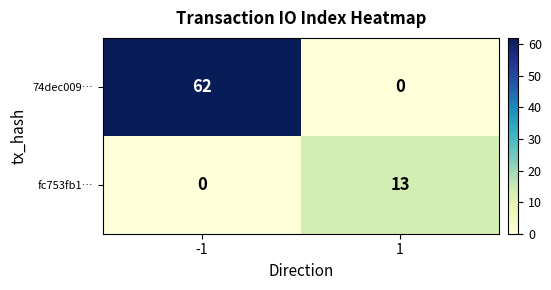

Between -1 and 1, which series saw the biggest shift?

74dec009…